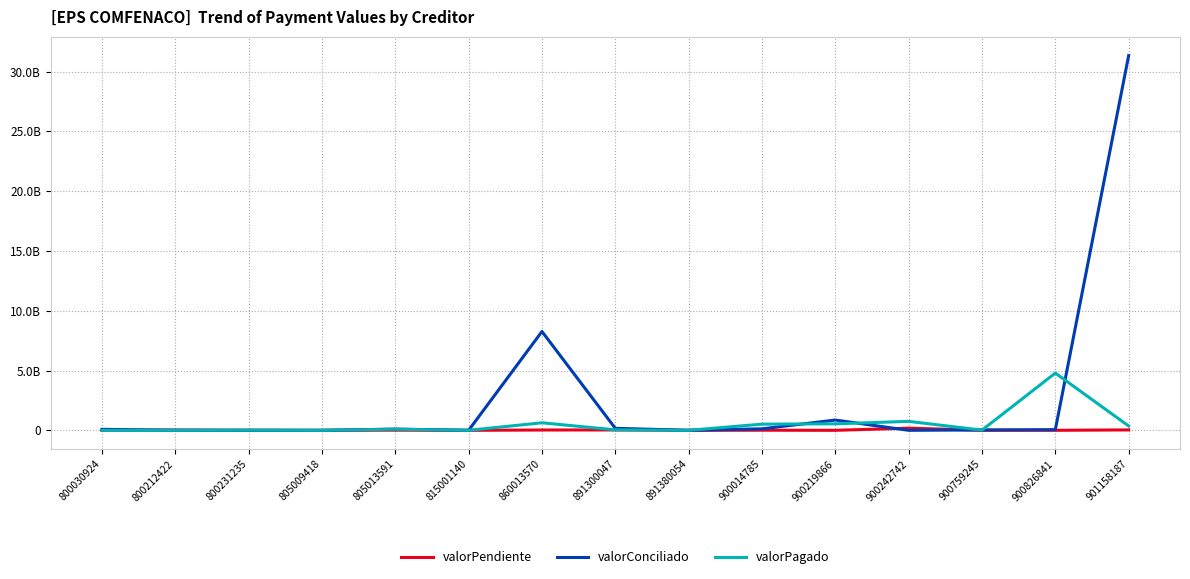

What is the sum of the valorConciliado values at 860013570 and 900014785?

8392064941.5